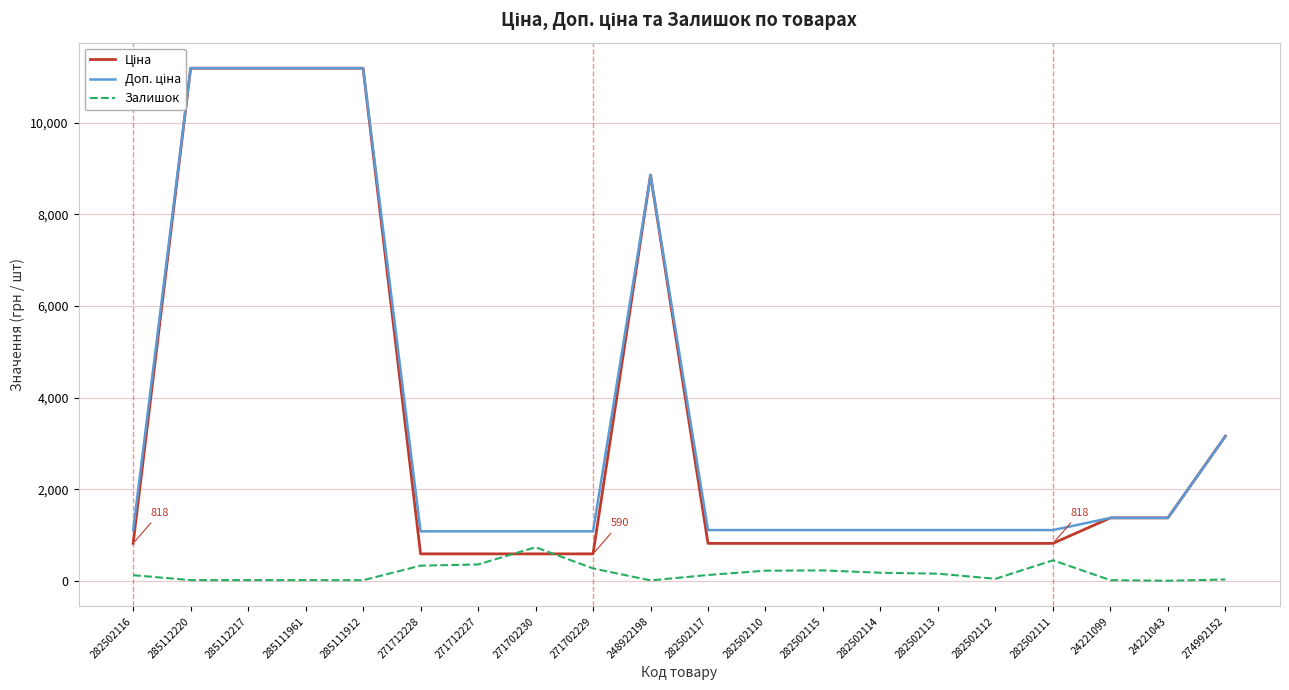

Where is the first local maximum for Доп. ціна?

248922198